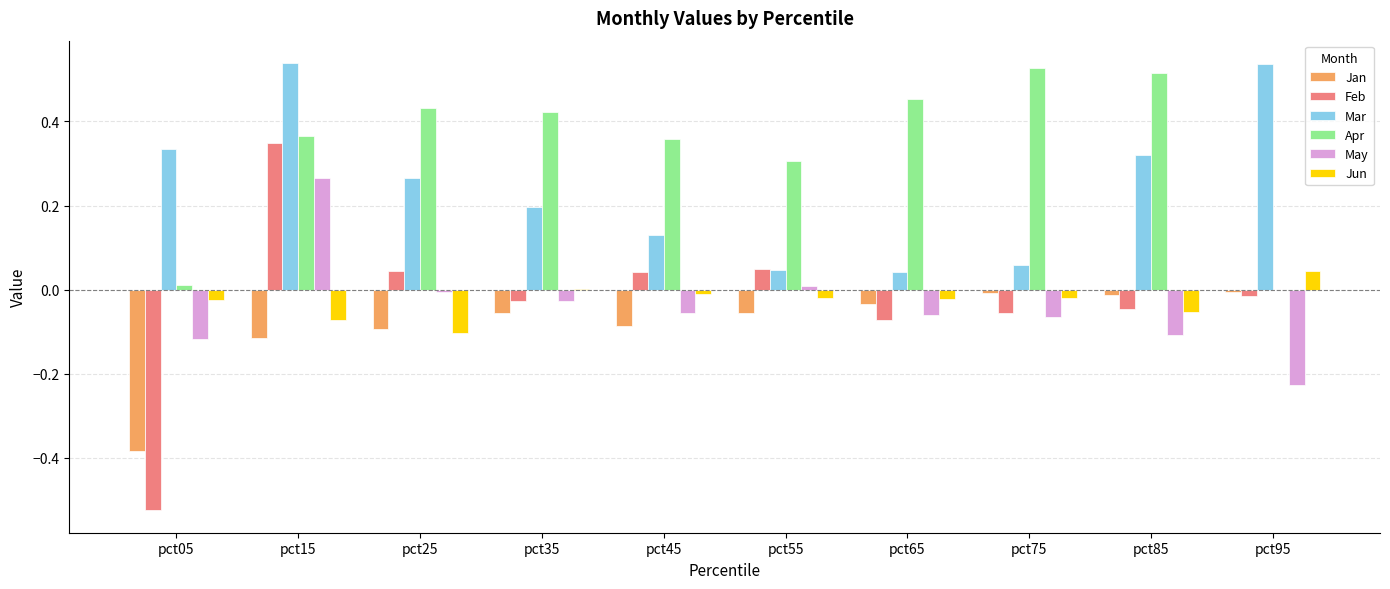

The Jun series shows 0.0 at pct35. True or false?

True